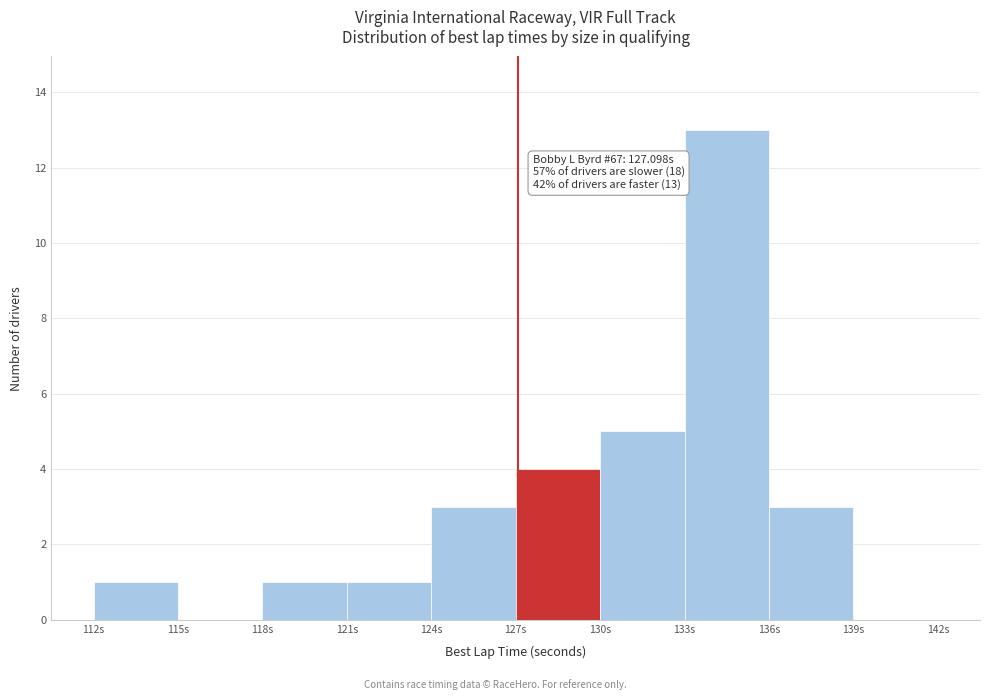

Which range on the x-axis has the tallest bar?

133 to 136